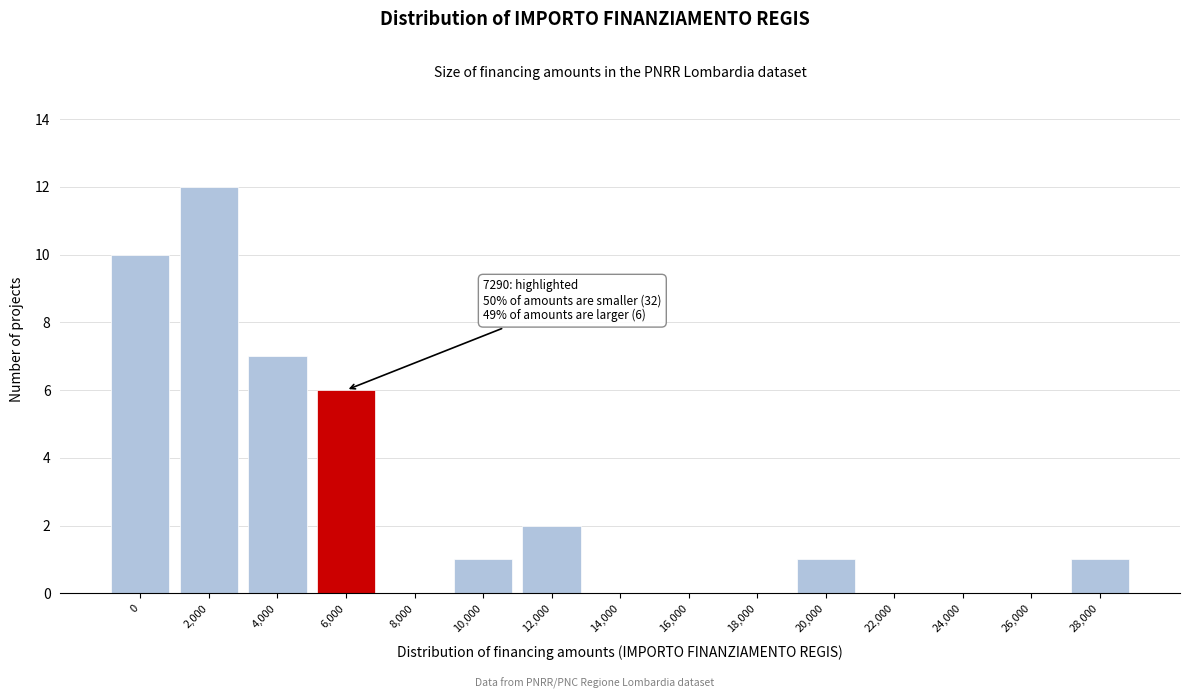

Reading left to right, transcribe all the data shown in this chart.

0=10	2,000=12	4,000=7	6,000=6	8,000=0	10,000=1	12,000=2	14,000=0	16,000=0	18,000=0	20,000=1	22,000=0	24,000=0	26,000=0	28,000=1